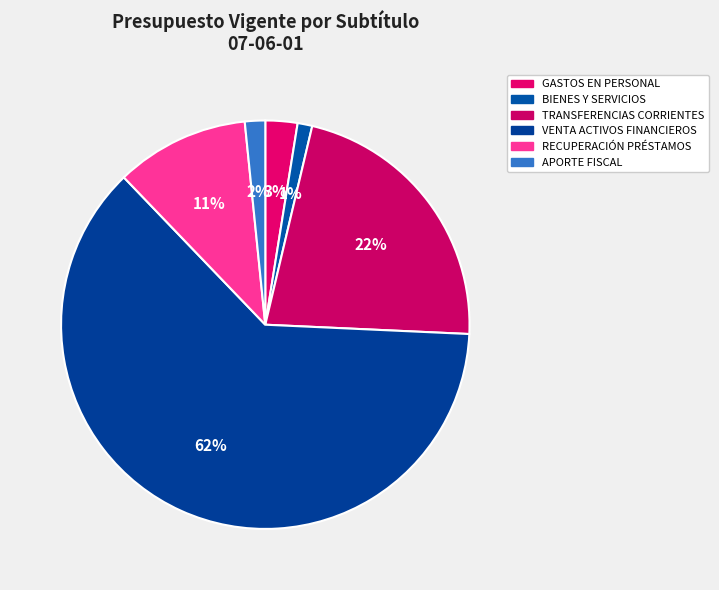

To the nearest percent, what portion does APORTE FISCAL represent?

2%